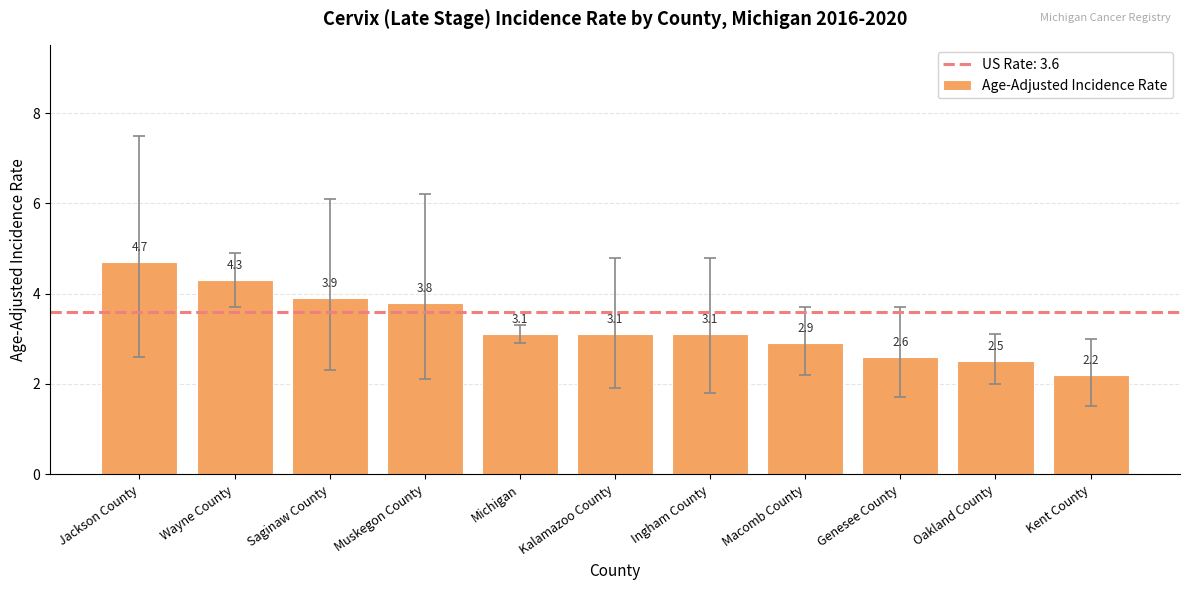

Reading left to right, transcribe all the data shown in this chart.

4.7	4.3	3.9	3.8	3.1	3.1	3.1	2.9	2.6	2.5	2.2